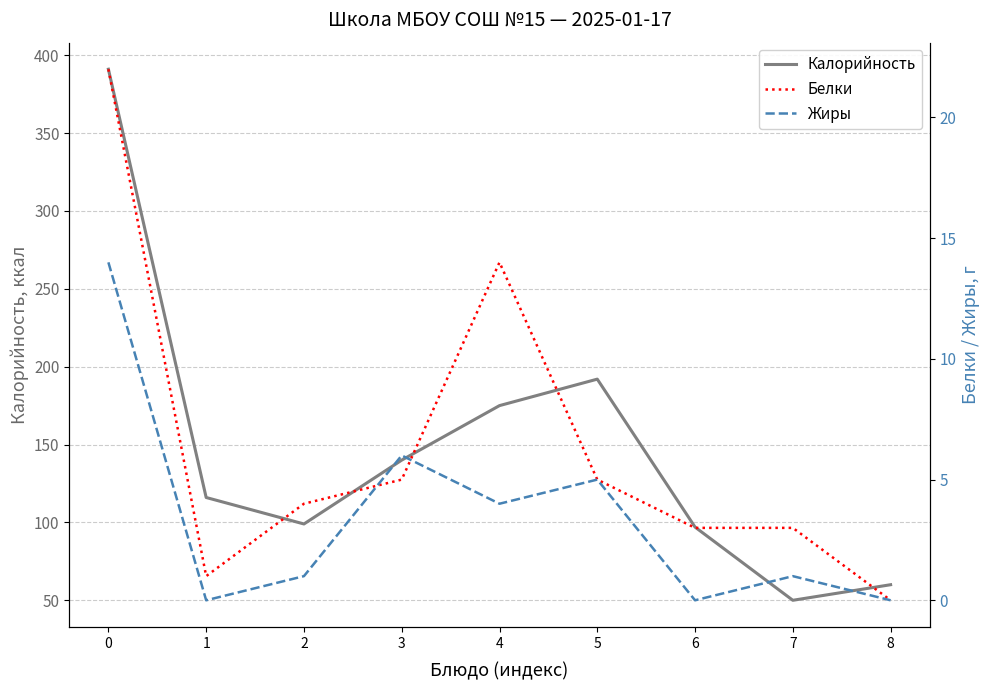

What is the difference between the maximum and second lowest values in the Жиры series?

14